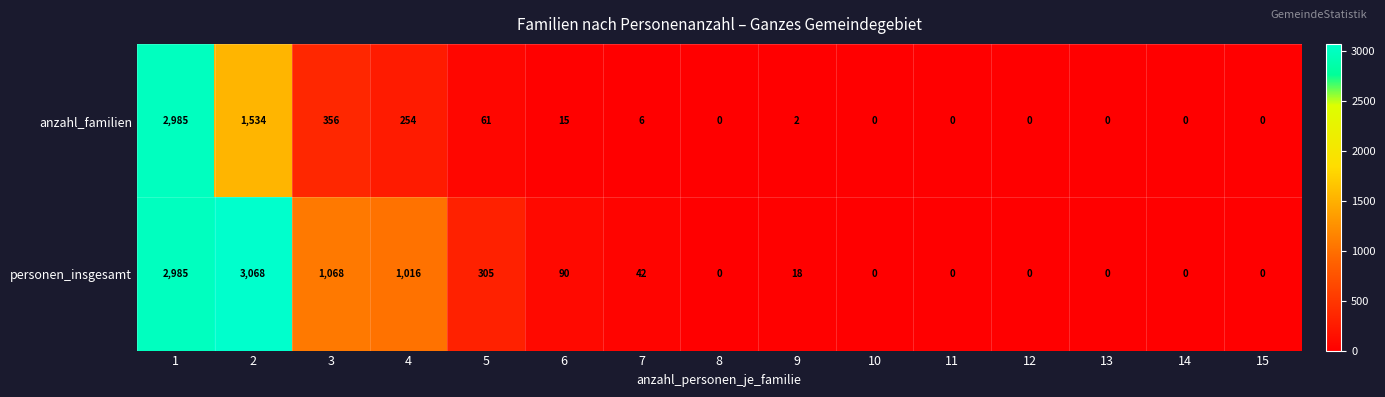

What is the greatest value displayed?

3068